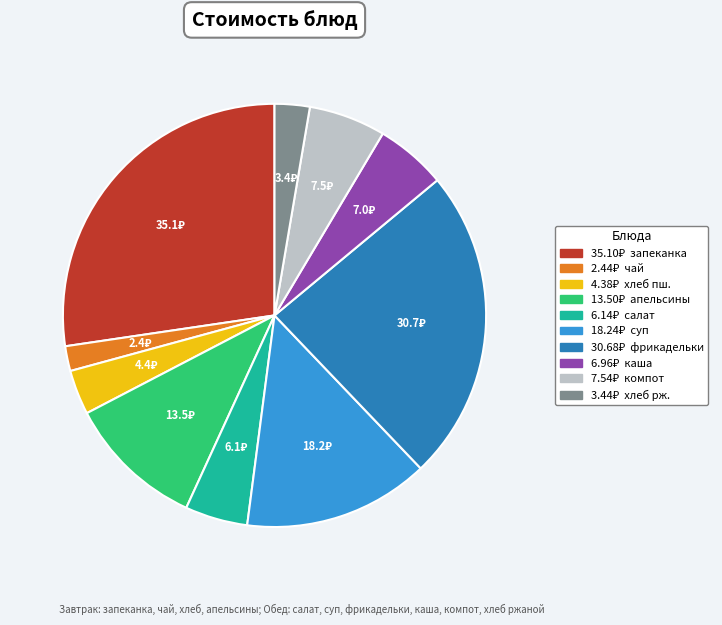

Is there any slice that represents more than half of the pie?

No